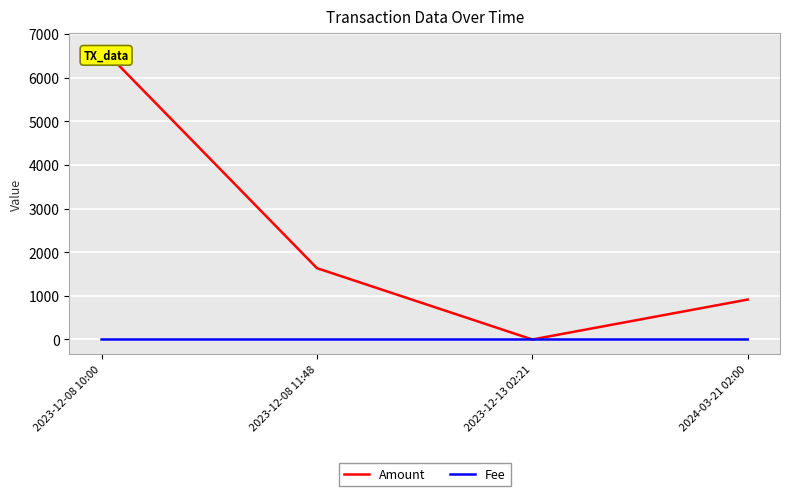

Rank the series by their average value, from lowest to highest.

Fee, Amount